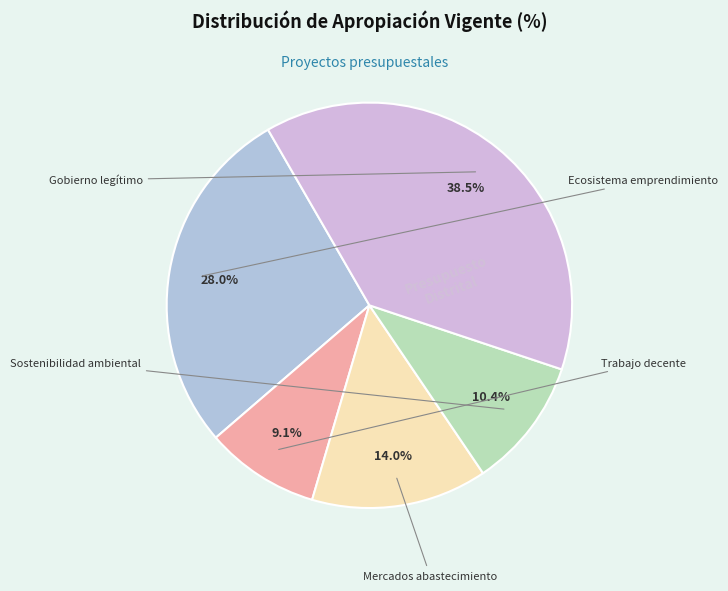

Which category has the smallest portion of the pie?

Trabajo decente